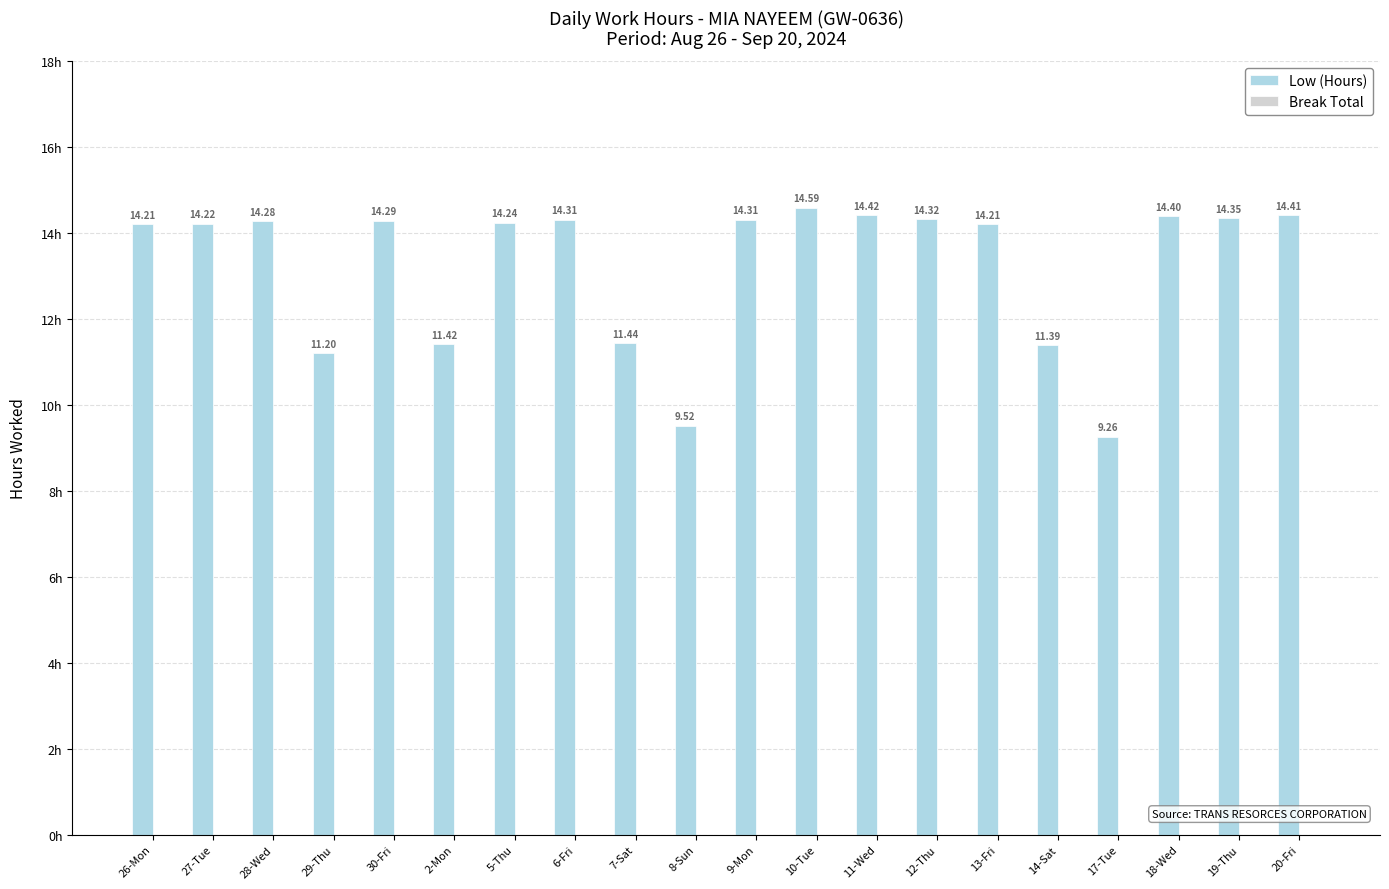

What is the ratio of the value at 28-Wed to the value at 26-Mon?

1.0